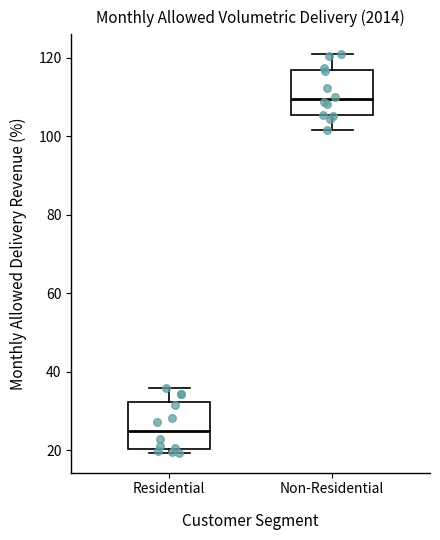

Reading left to right, read every box against the y-axis: the position of its median line, the range the box covers, and the ends of its whiskers. The values are not printed on the chart, so give them approximately, as read against the axis.

Residential: median 26, box 20 to 32, whiskers 20 (just below the box's lower edge) to 36
Non-Residential: median 110, box 106 to 116, whiskers 102 to 120